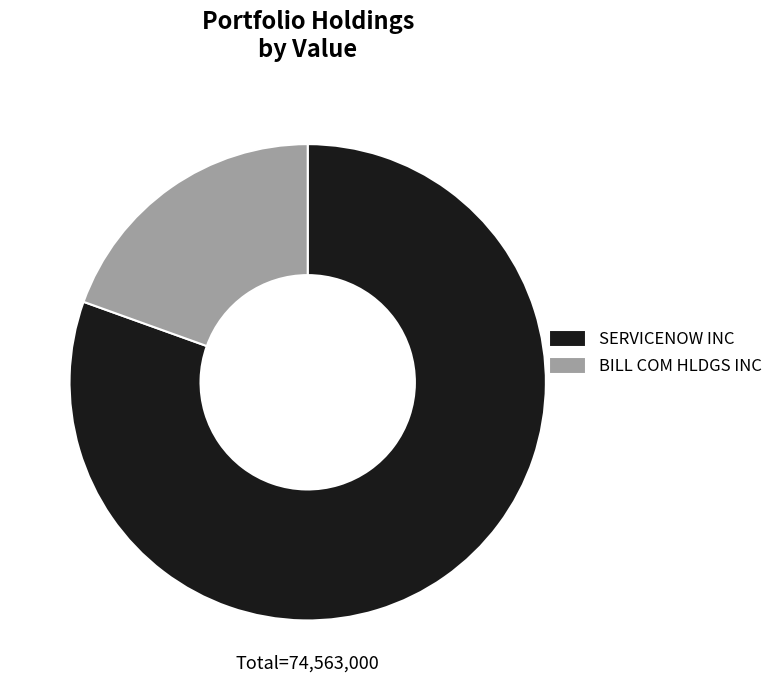

What is the smallest slice in the pie chart?

BILL COM HLDGS INC